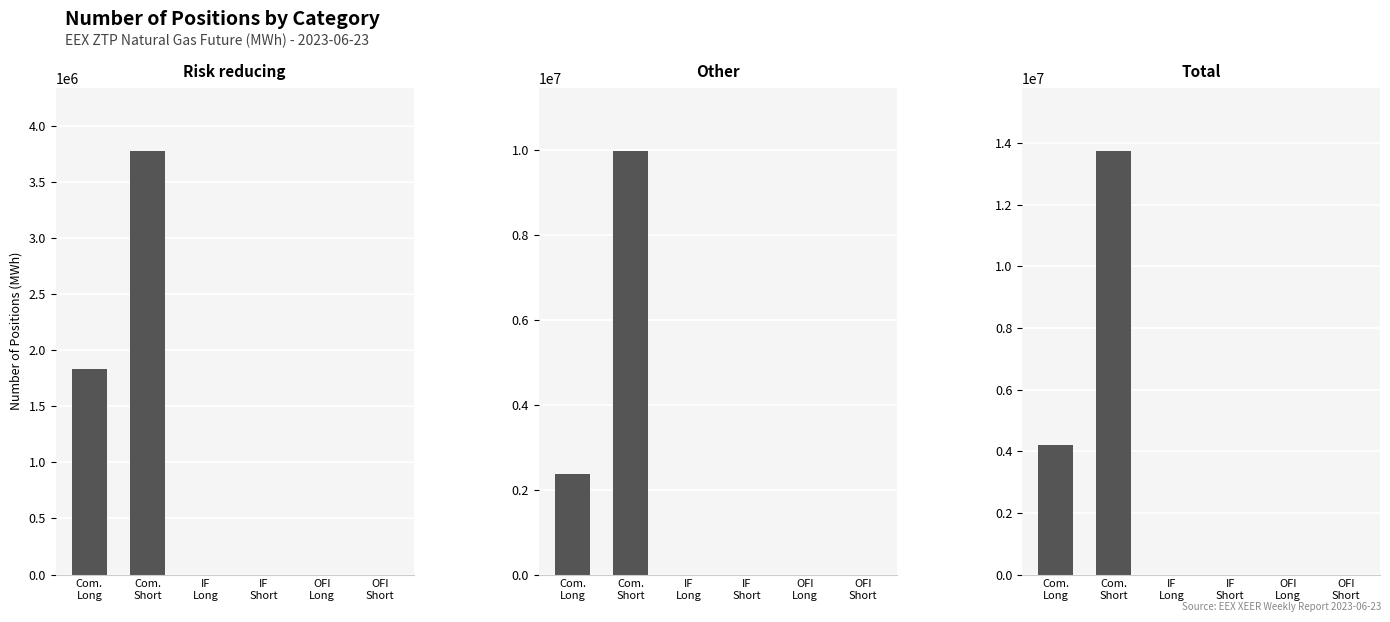

The Risk reducing series shows 0 at IF
Long. True or false?

True